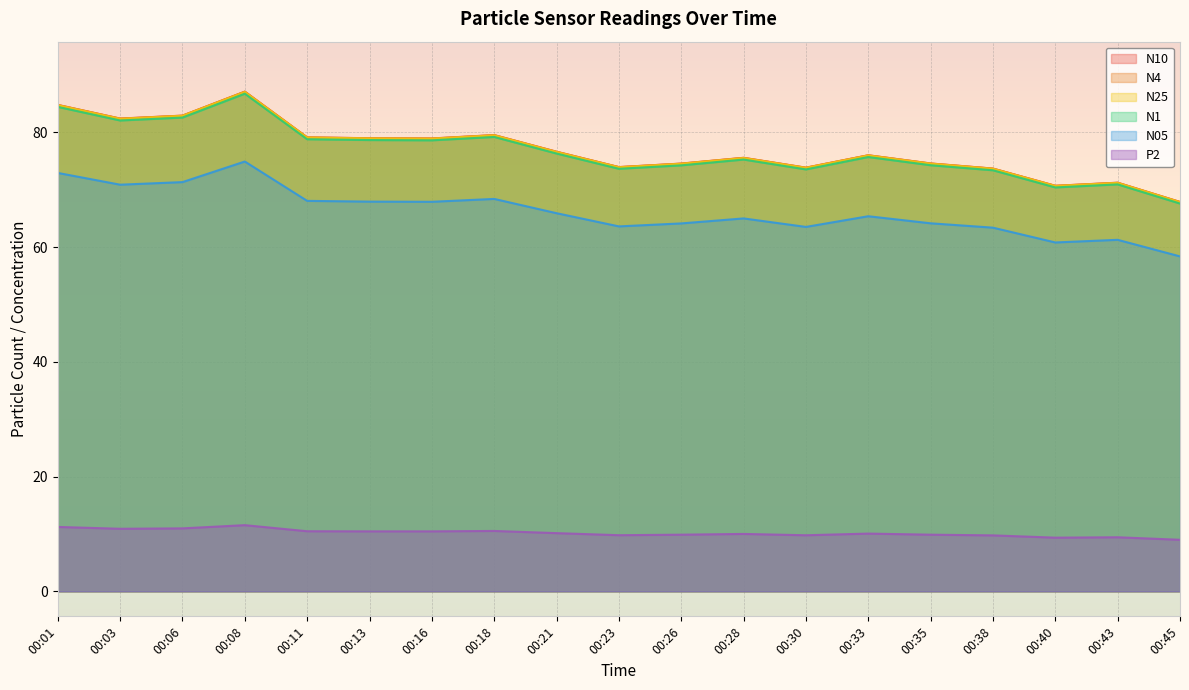

Which category has the lowest value in the N1 series?

00:45